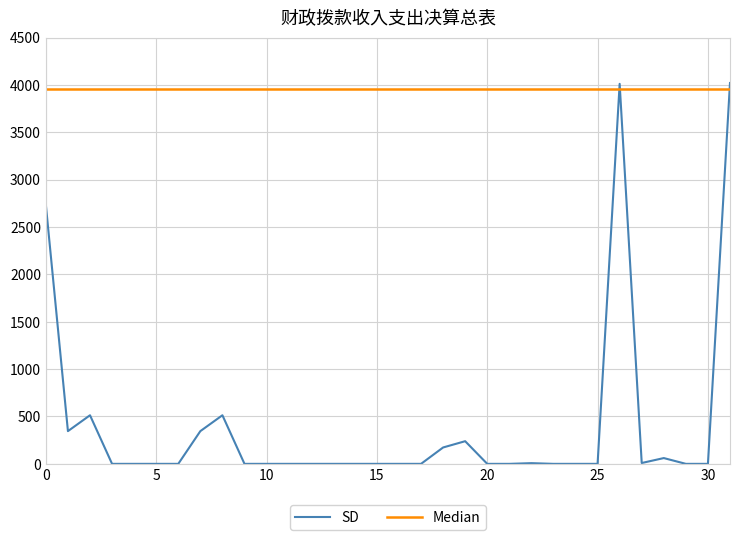

What is the maximum value for SD?

4021.5